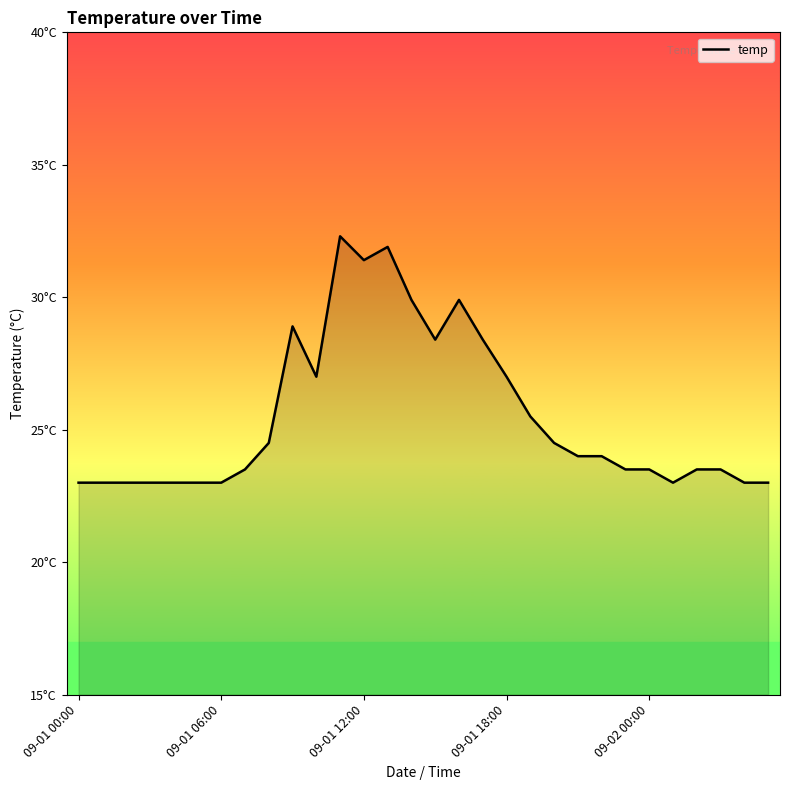

Where is the data nearest to the value 27?

10